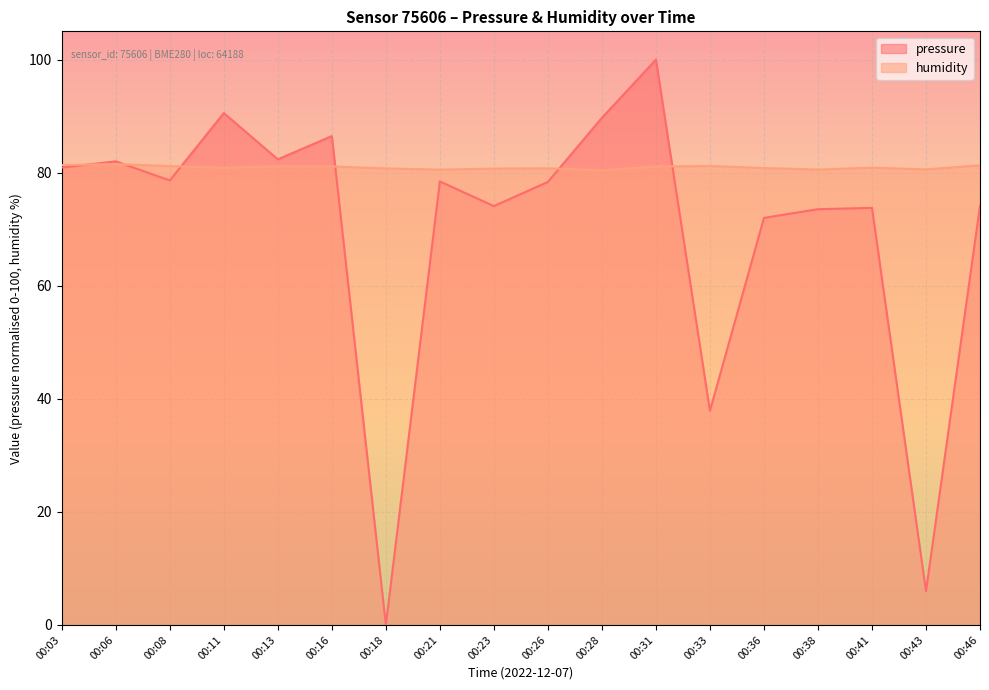

In pressure, how many points are lower than both neighbors (excluding endpoints)?

6